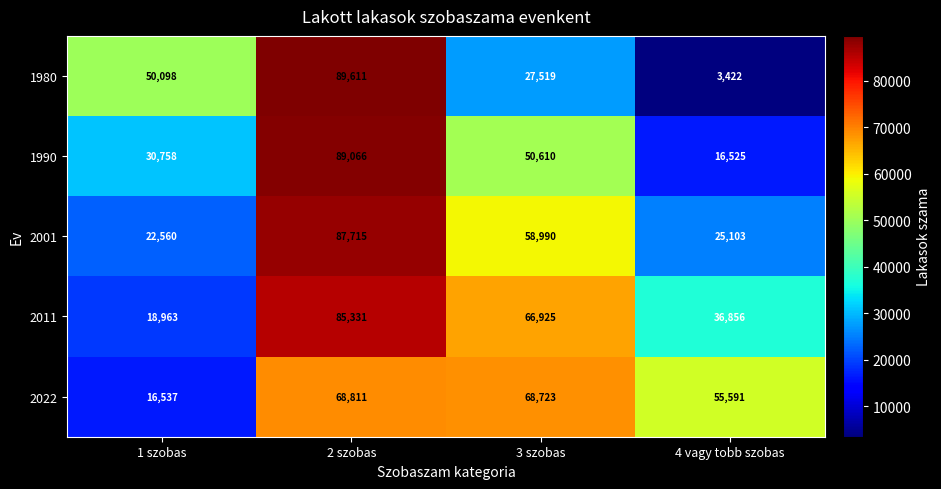

List the series in order of their peak value, highest first.

1980, 1990, 2001, 2011, 2022